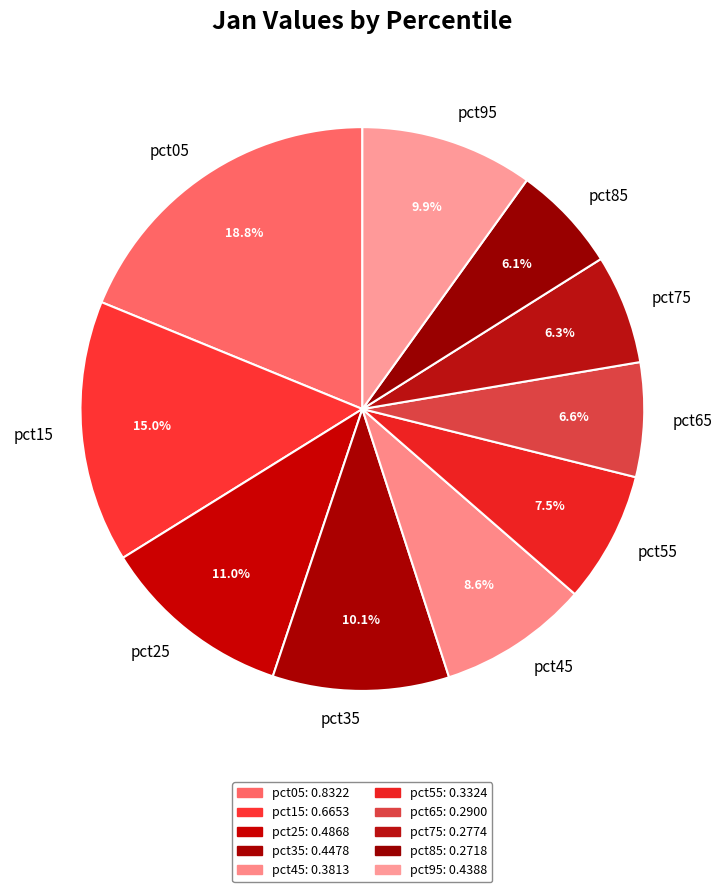

The pct35 slice represents 10% of the pie. True or false?

True